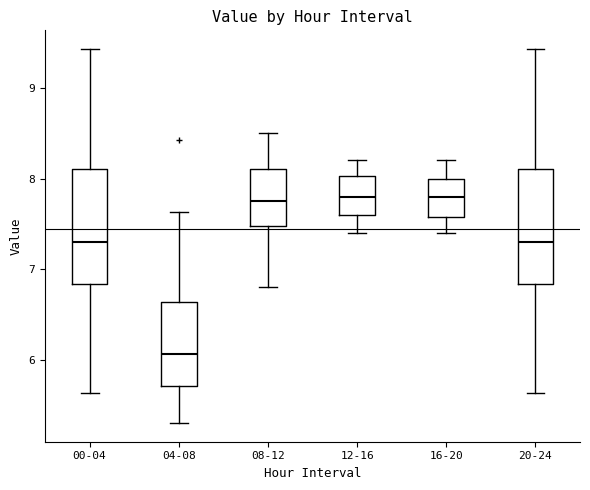

Reading left to right, read every box against the y-axis: the position of its median line, the range the box covers, and the ends of its whiskers. The values are not printed on the chart, so give them approximately, as read against the axis.

00-04: median 7.3, box 6.8 to 8.1, whiskers 5.6 to 9.4
04-08: median 6.1, box 5.7 to 6.6, whiskers 5.3 to 7.6
08-12: median 7.8, box 7.5 to 8.1, whiskers 6.8 to 8.5
12-16: median 7.8, box 7.6 to 8.0, whiskers 7.4 to 8.2
16-20: median 7.8, box 7.6 to 8.0, whiskers 7.4 to 8.2
20-24: median 7.3, box 6.8 to 8.1, whiskers 5.6 to 9.4